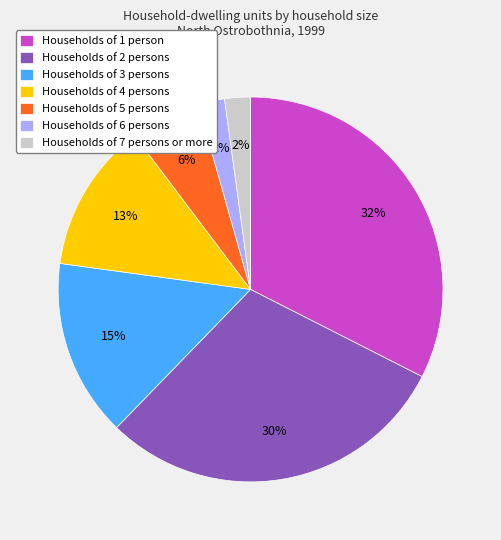

To the nearest percent, what is the average slice percentage?

14%